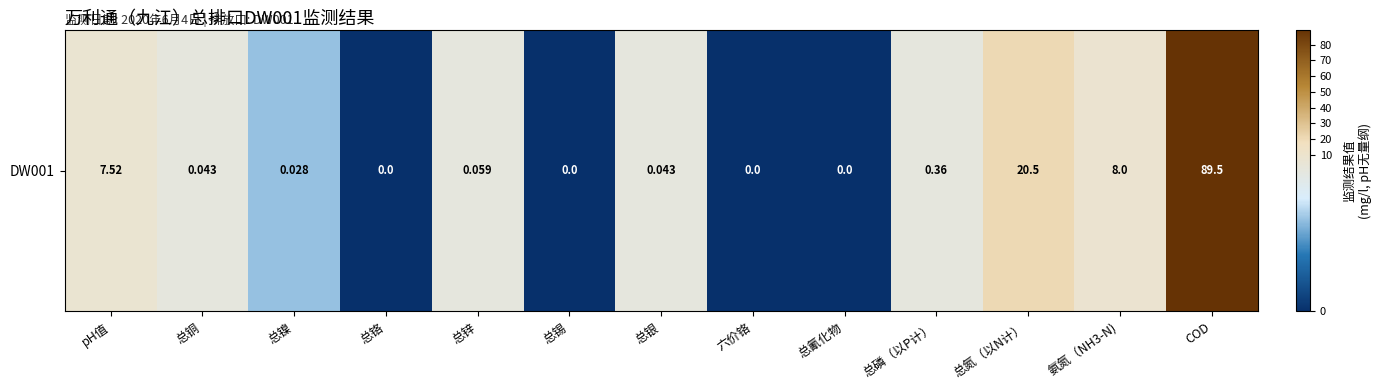

Which category has the highest value across all series?

COD